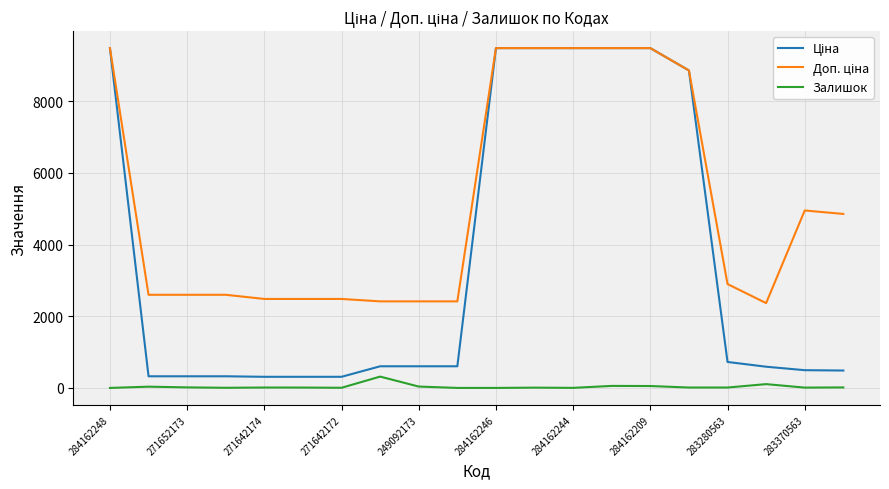

What is the maximum value shown in the chart?

9480.1